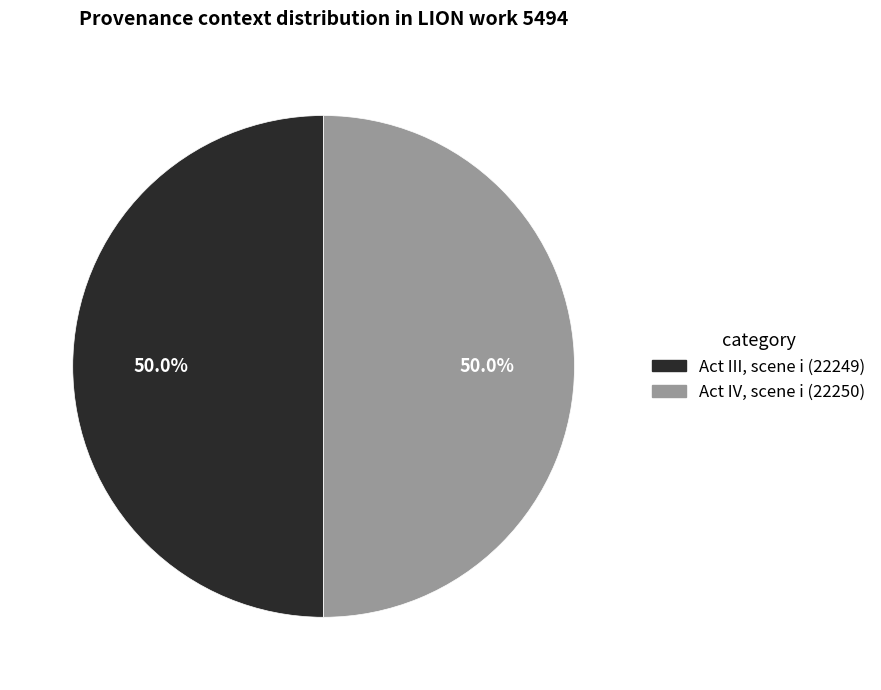

How many slices are in this pie chart?

2